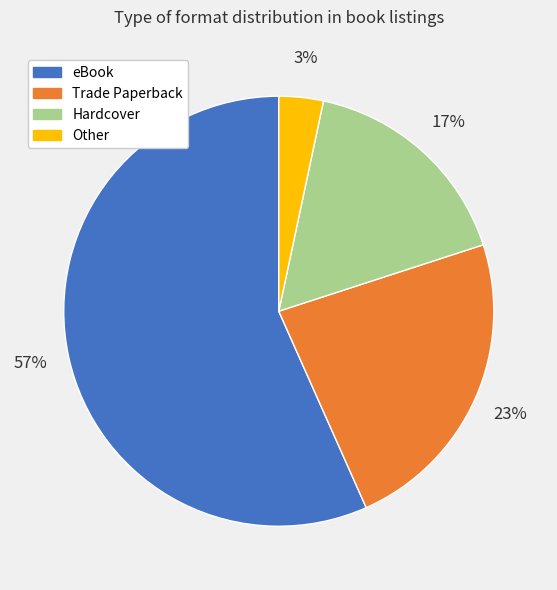

Which has a higher value, Hardcover or eBook?

eBook